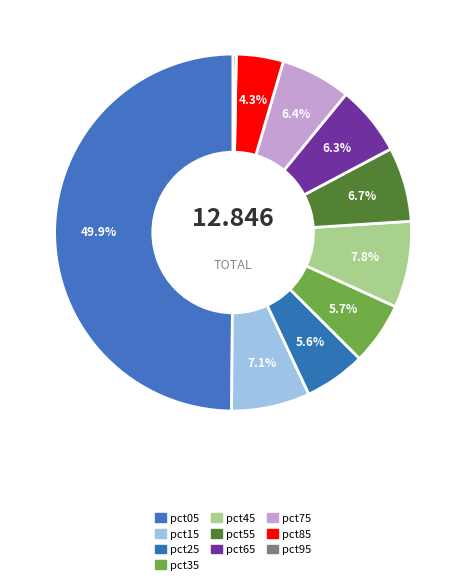

The pct45 slice represents 1% of the pie. True or false?

False